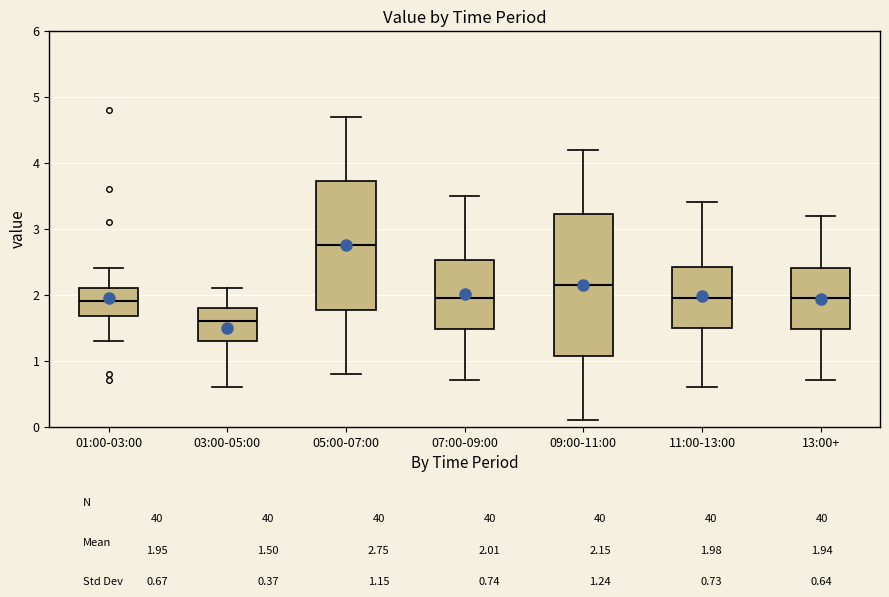

Which box is the tallest, from its lower edge to its upper edge?

09:00-11:00